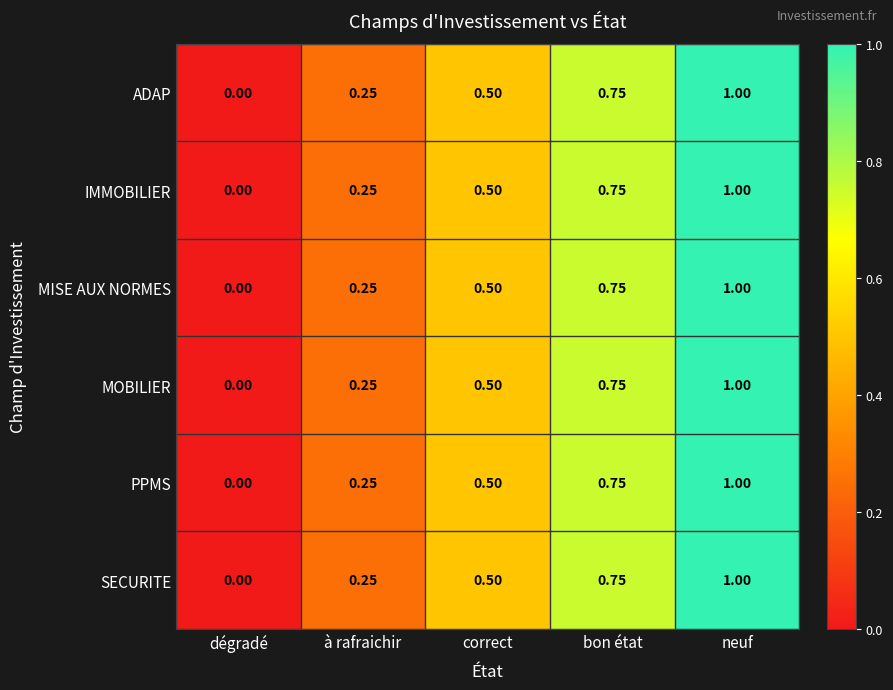

At which category is the sum across all series the highest?

neuf